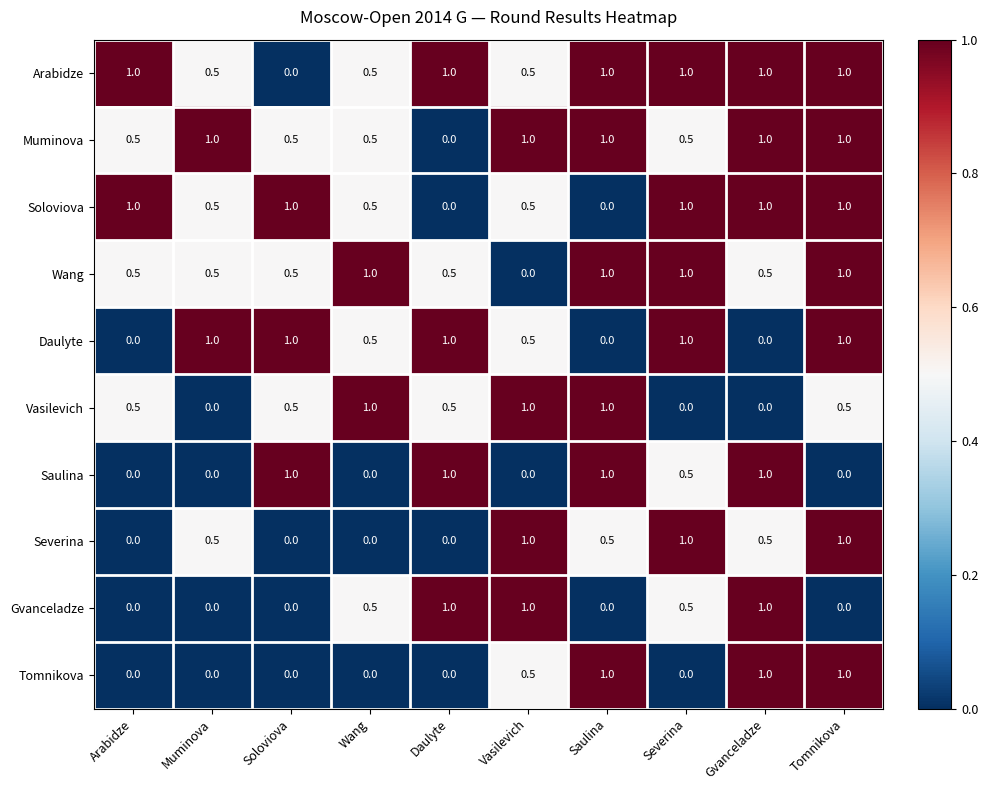

Which series has the largest total across all categories?

Arabidze